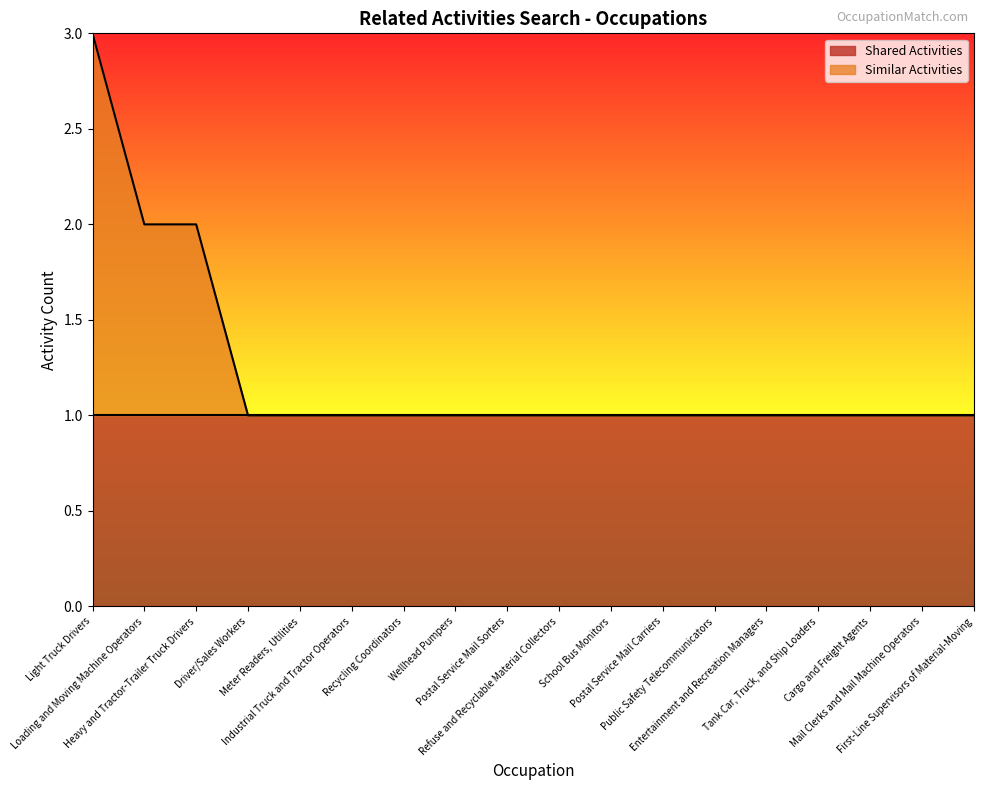

At which category does the chart reach its minimum across all series?

Driver/Sales Workers